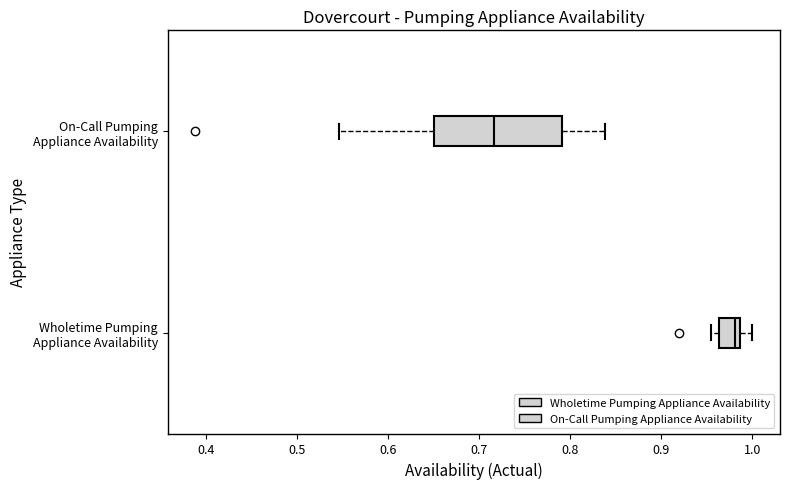

Which box's median line is the furthest to the right?

Wholetime Pumping Appliance Availability